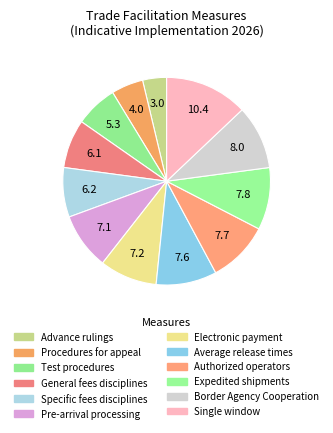

What is the ratio of the value at Expedited shipments to the value at Single window?

0.8